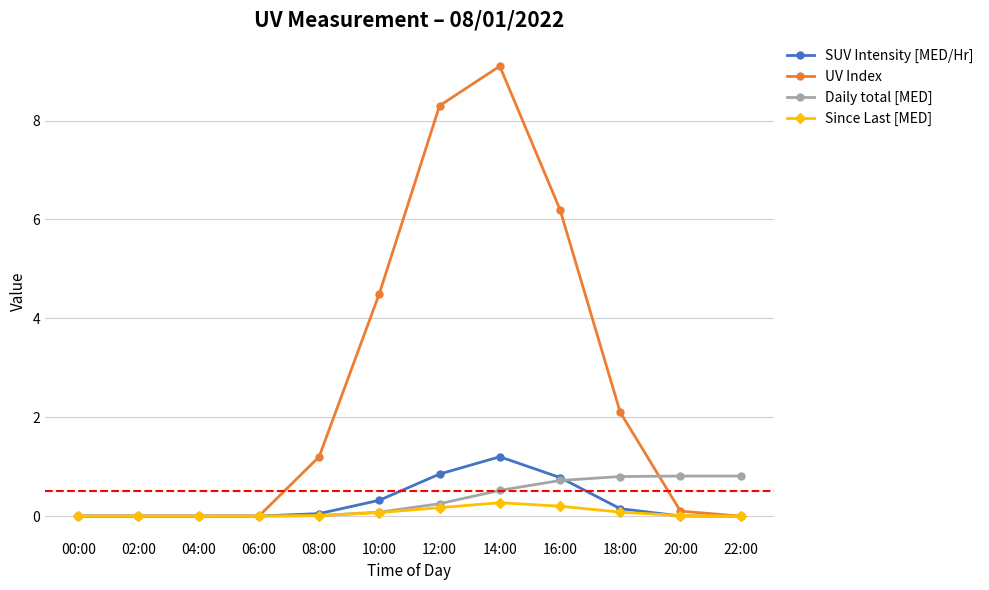

The value of Since Last [MED] at 02:00 is 0.0. True or false?

True